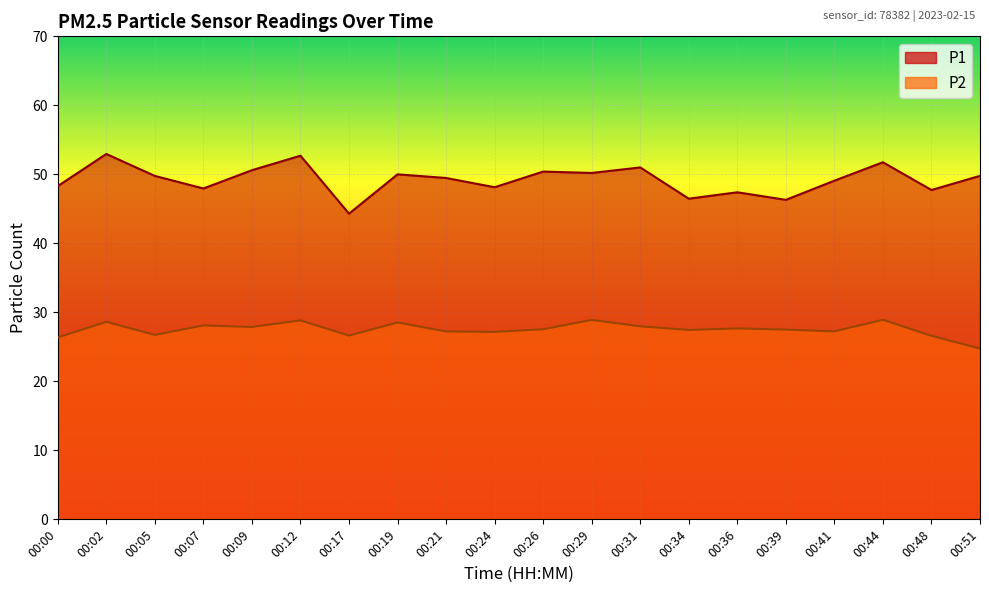

At which category does P1 reach its first local valley?

00:07